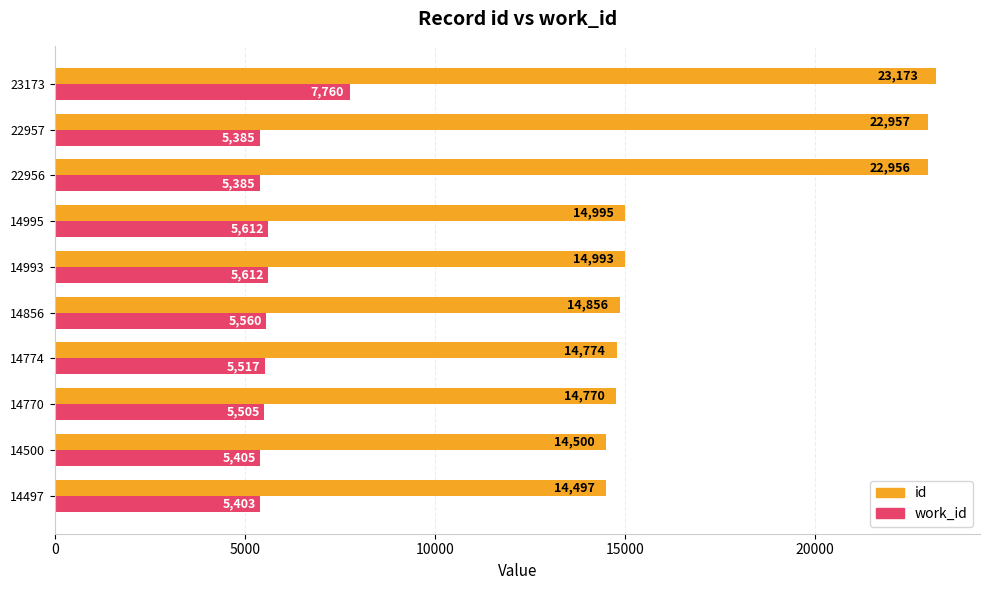

The value of id at 14497 is 3827. True or false?

False